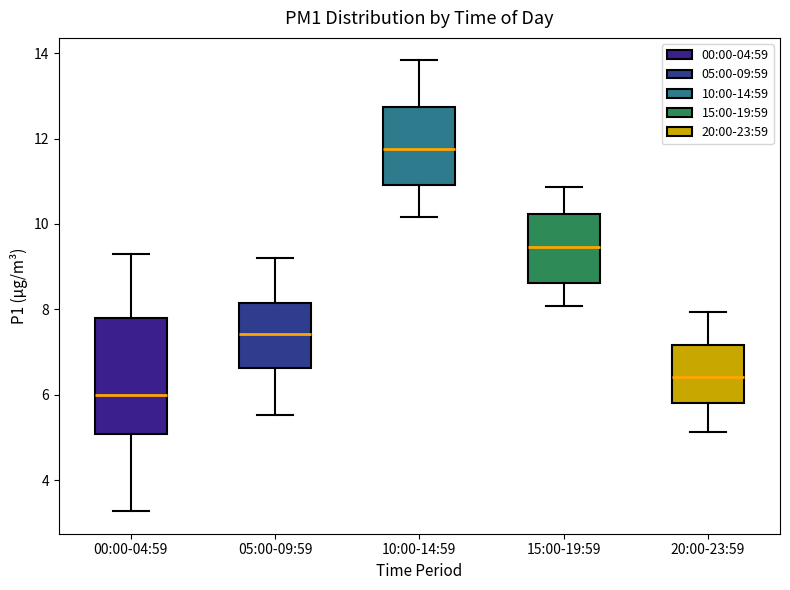

Which box has the lowest median line?

00:00-04:59